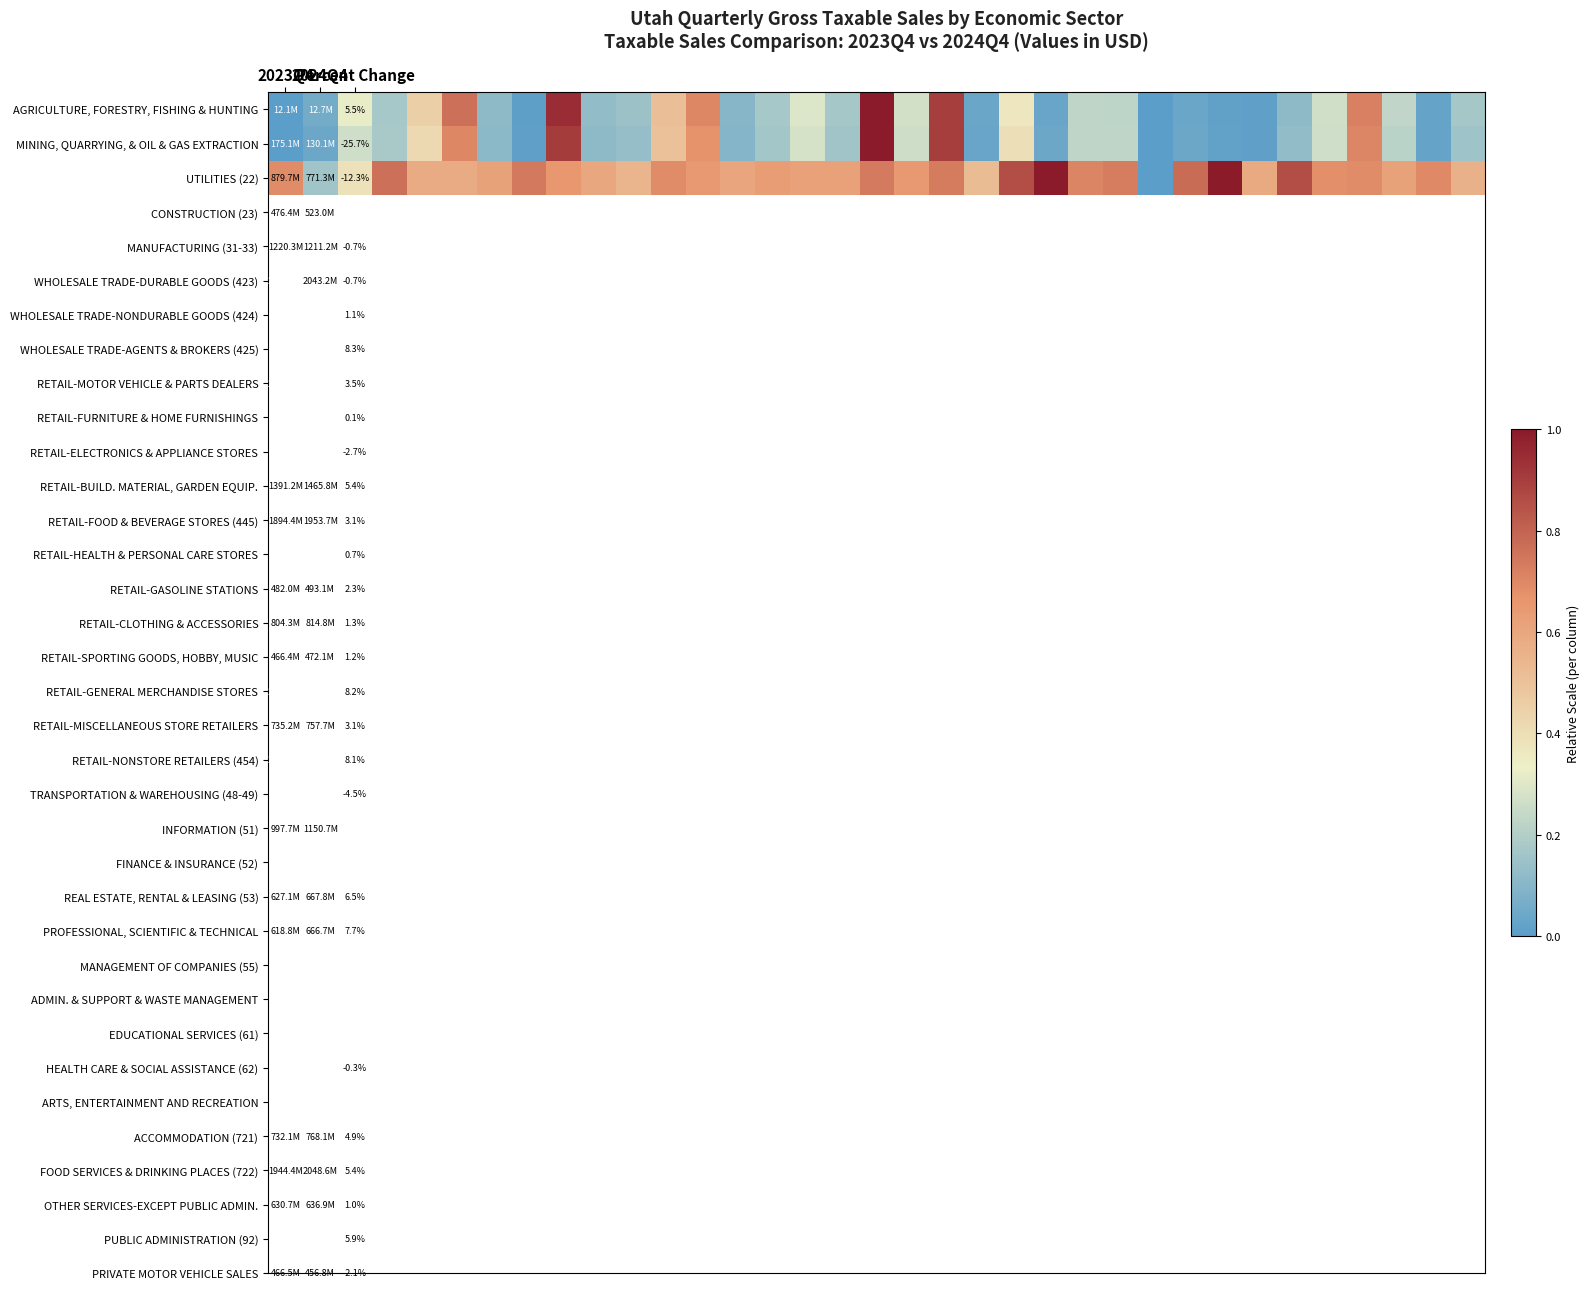

At how many categories does at least one series exceed 0?

35